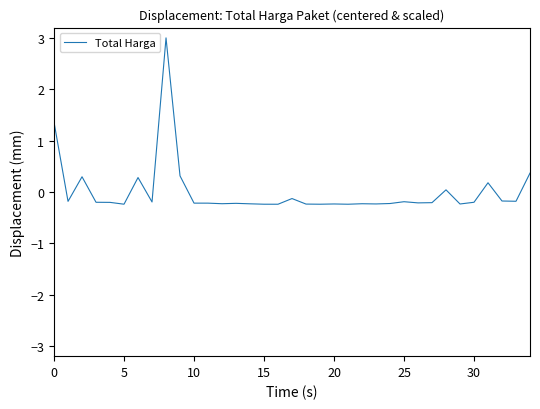

What is the maximum value shown in the chart?

3.0